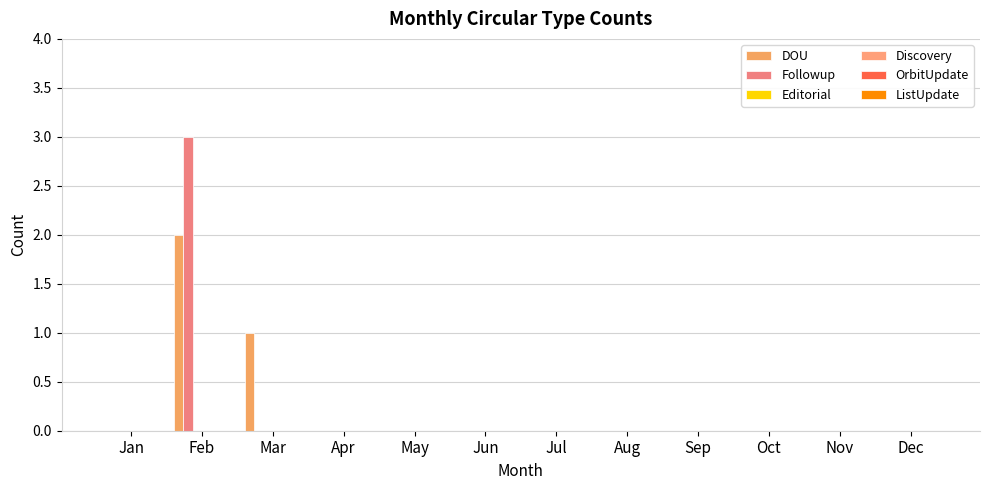

Reading right to left, what are all the values shown in this chart?

DOU: Dec=0	Nov=0	Oct=0	Sep=0	Aug=0	Jul=0	Jun=0	May=0	Apr=0	Mar=1	Feb=2	Jan=0
Followup: Dec=0	Nov=0	Oct=0	Sep=0	Aug=0	Jul=0	Jun=0	May=0	Apr=0	Mar=0	Feb=3	Jan=0
Editorial: Dec=0	Nov=0	Oct=0	Sep=0	Aug=0	Jul=0	Jun=0	May=0	Apr=0	Mar=0	Feb=0	Jan=0
Discovery: Dec=0	Nov=0	Oct=0	Sep=0	Aug=0	Jul=0	Jun=0	May=0	Apr=0	Mar=0	Feb=0	Jan=0
OrbitUpdate: Dec=0	Nov=0	Oct=0	Sep=0	Aug=0	Jul=0	Jun=0	May=0	Apr=0	Mar=0	Feb=0	Jan=0
ListUpdate: Dec=0	Nov=0	Oct=0	Sep=0	Aug=0	Jul=0	Jun=0	May=0	Apr=0	Mar=0	Feb=0	Jan=0